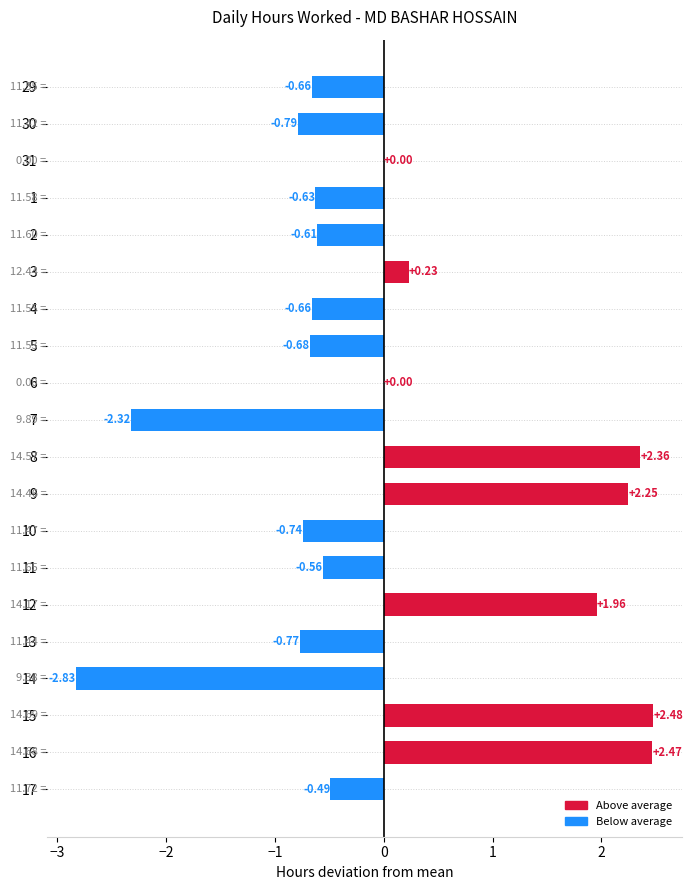

Which has a higher value, 12 or 10?

12